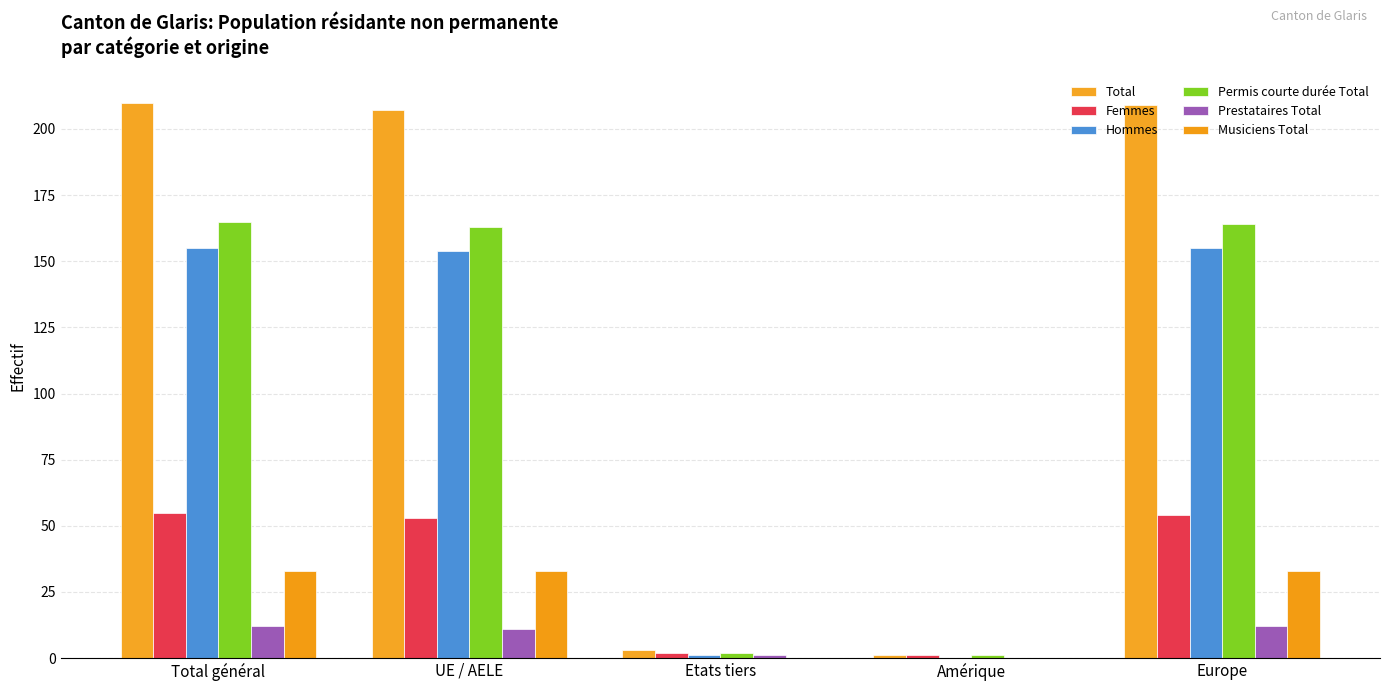

Is the value of Total at Amérique greater than the value of Femmes at Europe?

No